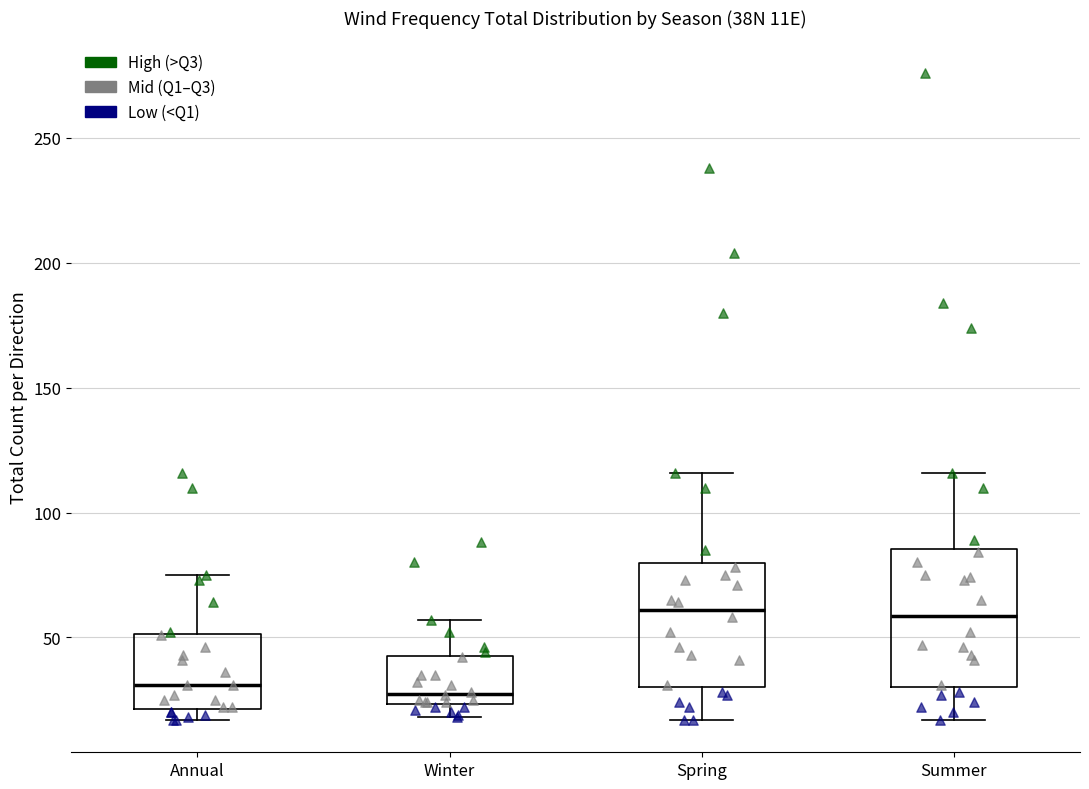

Reading left to right, transcribe this box plot: for each box, give where its median line is, the range the box spans, and where its two whiskers end, as read against the y-axis. The values are not printed on the chart, so give them approximately, as read against the axis.

Annual: median 30, box 20 to 50, whiskers 15 to 75
Winter: median 30, box 25 to 45, whiskers 20 to 55
Spring: median 60, box 30 to 80, whiskers 15 to 115
Summer: median 60, box 30 to 85, whiskers 15 to 115